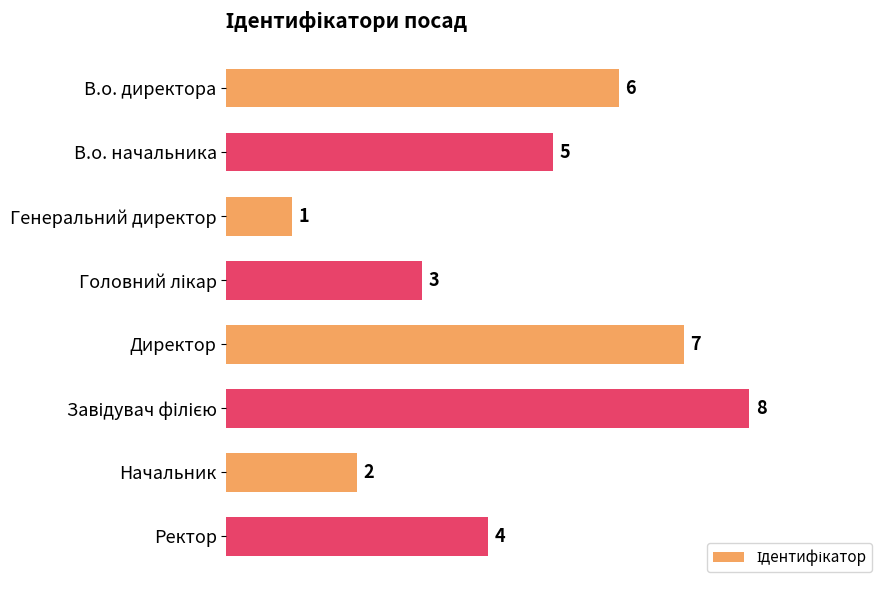

Which category has the lowest value across all series?

Генеральний директор